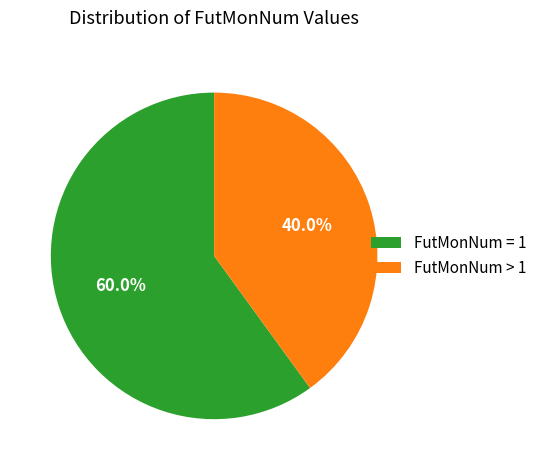

What is the ratio of the value at FutMonNum > 1 to the value at FutMonNum = 1?

0.7